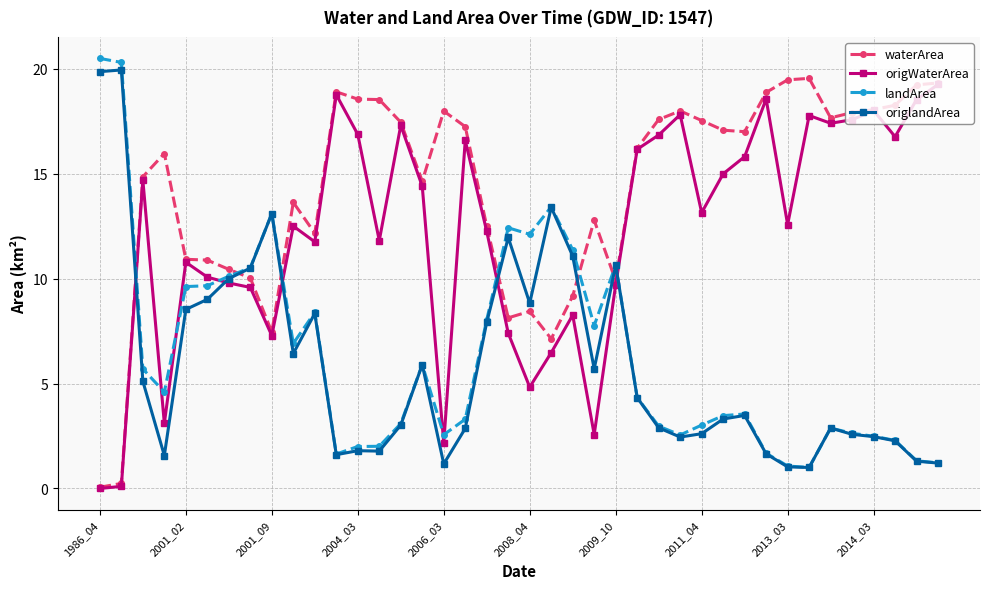

Which series ends up on top after the final intersection of waterArea and origlandArea?

waterArea